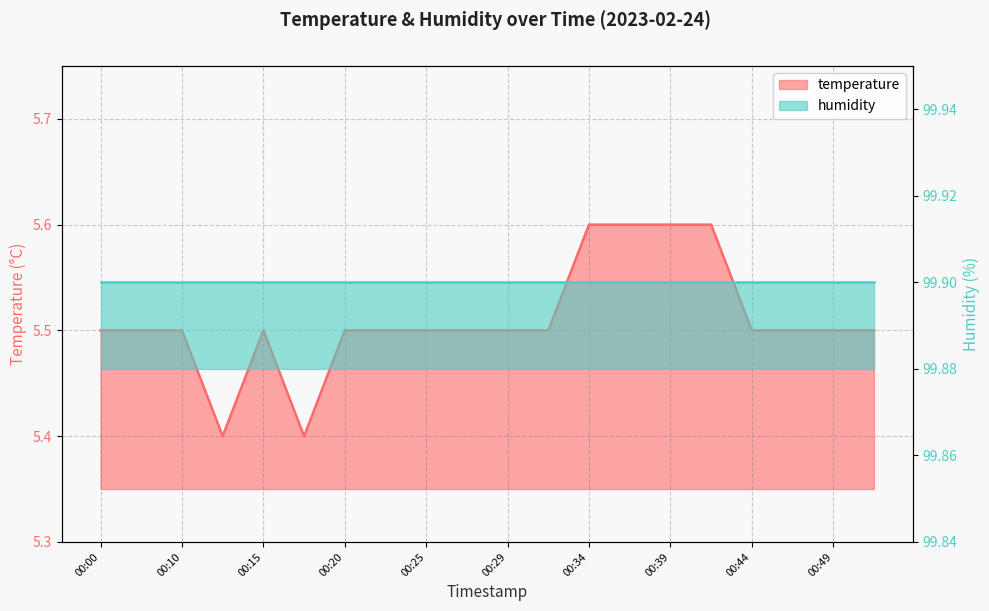

What is the minimum value shown in the chart?

5.4